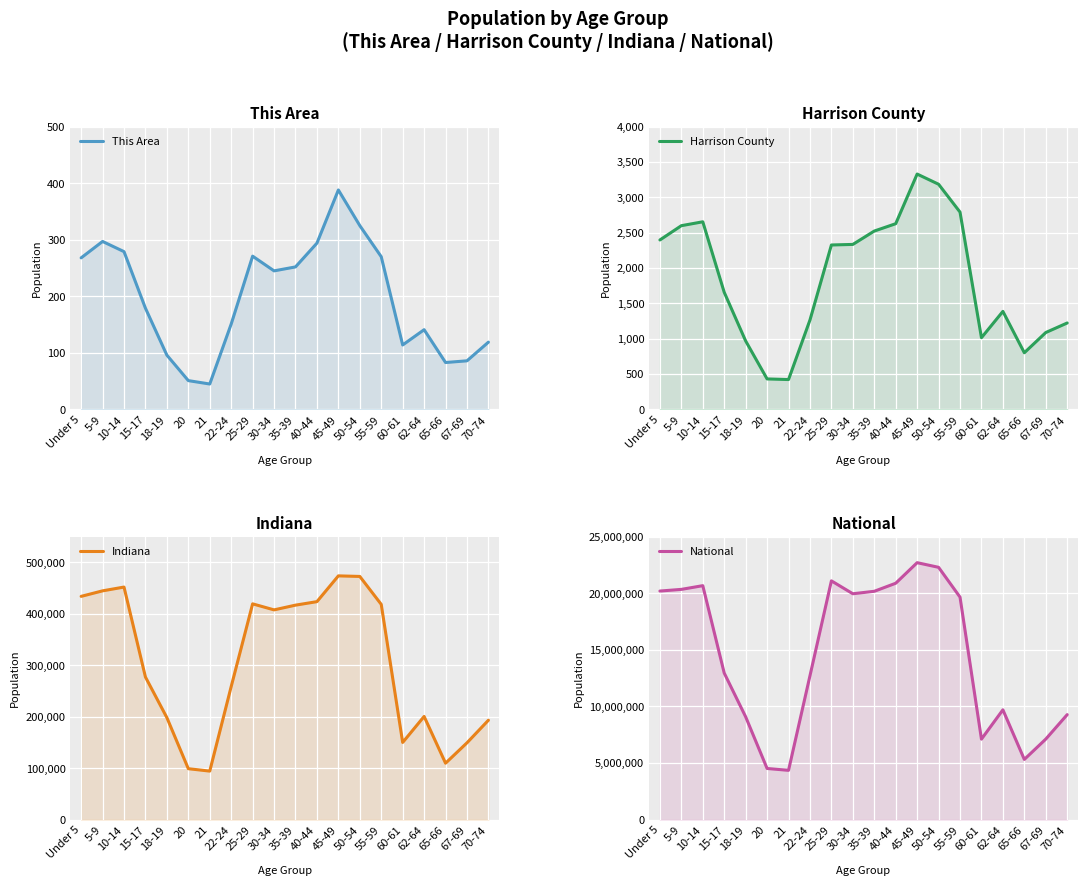

Reading left to right, list all the values displayed in this chart.

This Area: Under 5=268	5-9=297	10-14=279	15-17=179	18-19=96	20=51	21=45	22-24=151	25-29=271	30-34=245	35-39=252	40-44=294	45-49=388	50-54=325	55-59=270	60-61=114	62-64=141	65-66=83	67-69=86	70-74=119
Harrison County: Under 5=2397	5-9=2599	10-14=2654	15-17=1657	18-19=969	20=432	21=423	22-24=1265	25-29=2326	30-34=2334	35-39=2523	40-44=2627	45-49=3329	50-54=3185	55-59=2791	60-61=1015	62-64=1387	65-66=802	67-69=1088	70-74=1223
Indiana: Under 5=434075	5-9=444821	10-14=452171	15-17=277231	18-19=198284	20=98994	21=94313	22-24=258719	25-29=419530	30-34=407815	35-39=417011	40-44=423819	45-49=473946	50-54=472822	55-59=418515	60-61=150022	62-64=200606	65-66=109710	67-69=149347	70-74=193278
National: Under 5=20201362	5-9=20348657	10-14=20677194	15-17=12954254	18-19=9086089	20=4519129	21=4354294	22-24=12712576	25-29=21101849	30-34=19962099	35-39=20179642	40-44=20890964	45-49=22708591	50-54=22298125	55-59=19664805	60-61=7113727	62-64=9704197	65-66=5319902	67-69=7115361	70-74=9278166